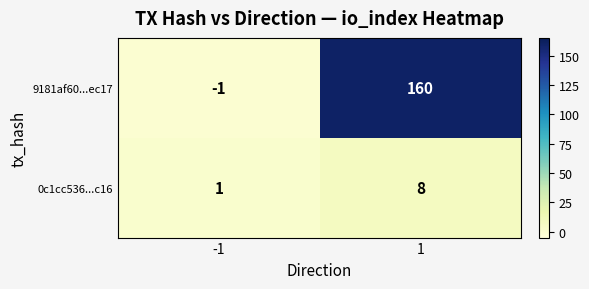

List the series in order of their overall mean, highest first.

9181af60...ec17, 0c1cc536...c16